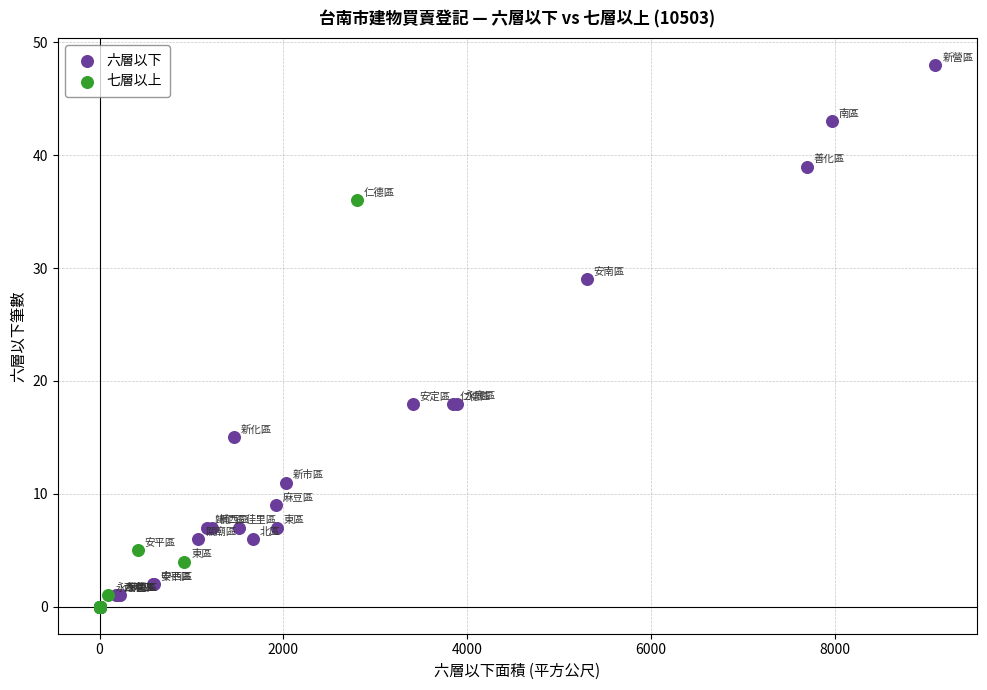

Which series has the largest Y range (max minus min)?

六層以下